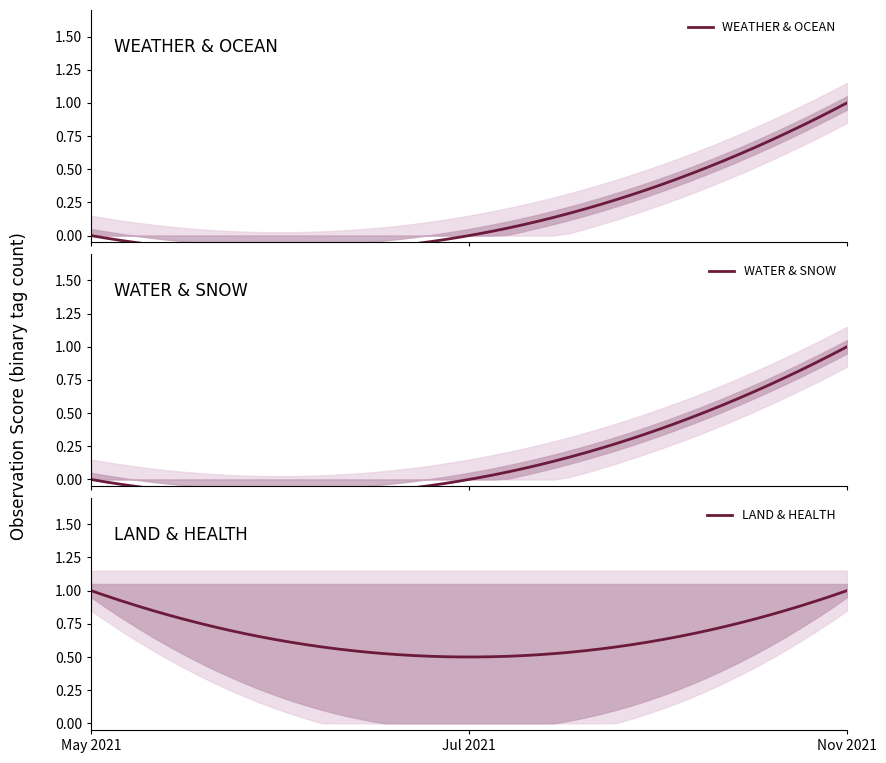

The OCEAN series shows 1 at 2021-11-04. True or false?

True